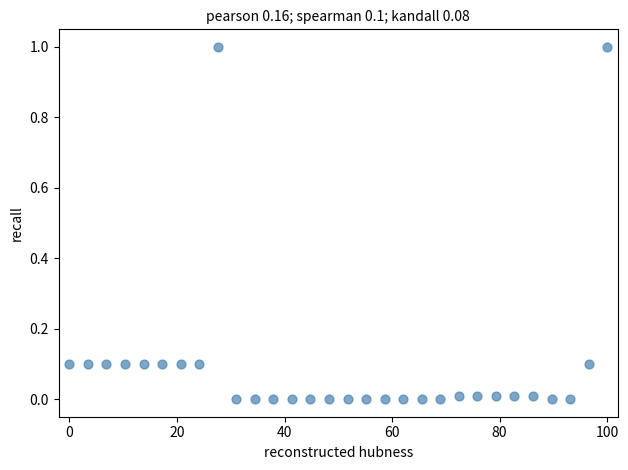

What is the range of Y values (max minus min)?

1.0